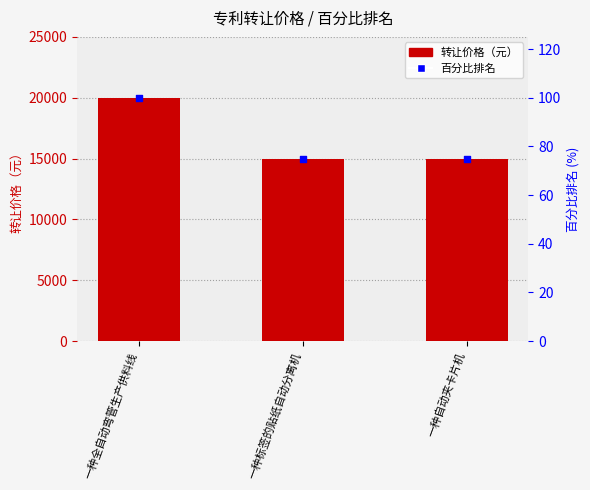

Which series contains the lowest Y value?

百分比排名